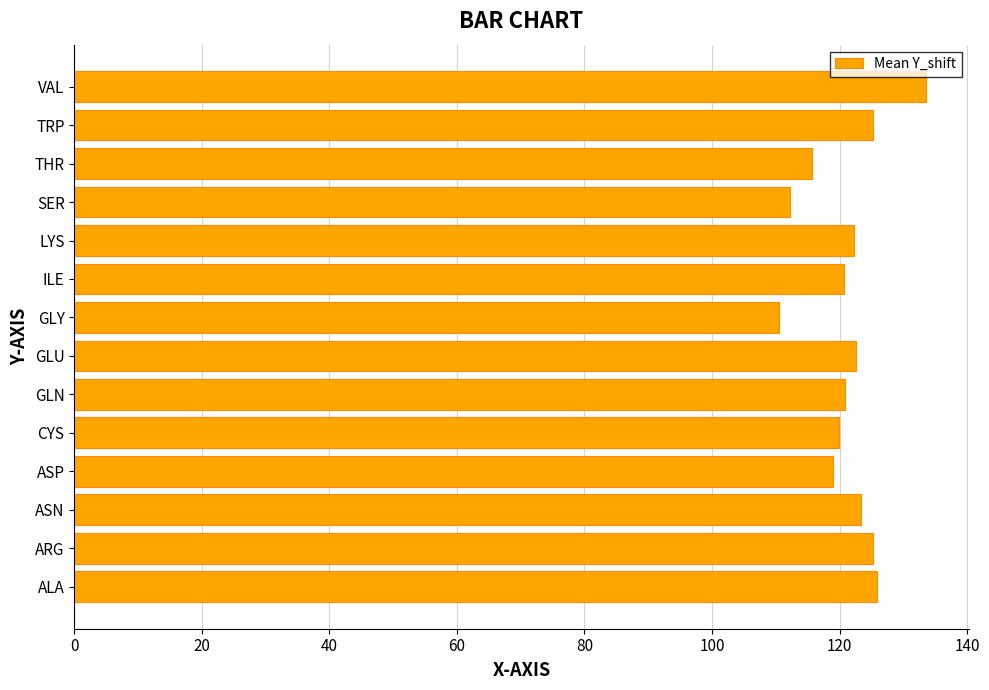

What is the difference between the maximum and second lowest values?

21.3